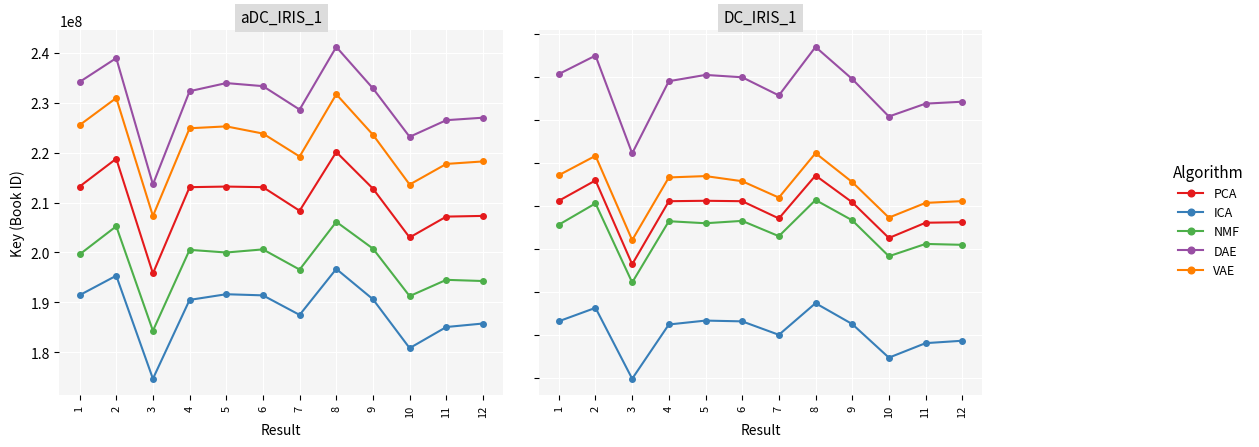

What is the value of the ICA point at the 1st from the left?

153144152.5